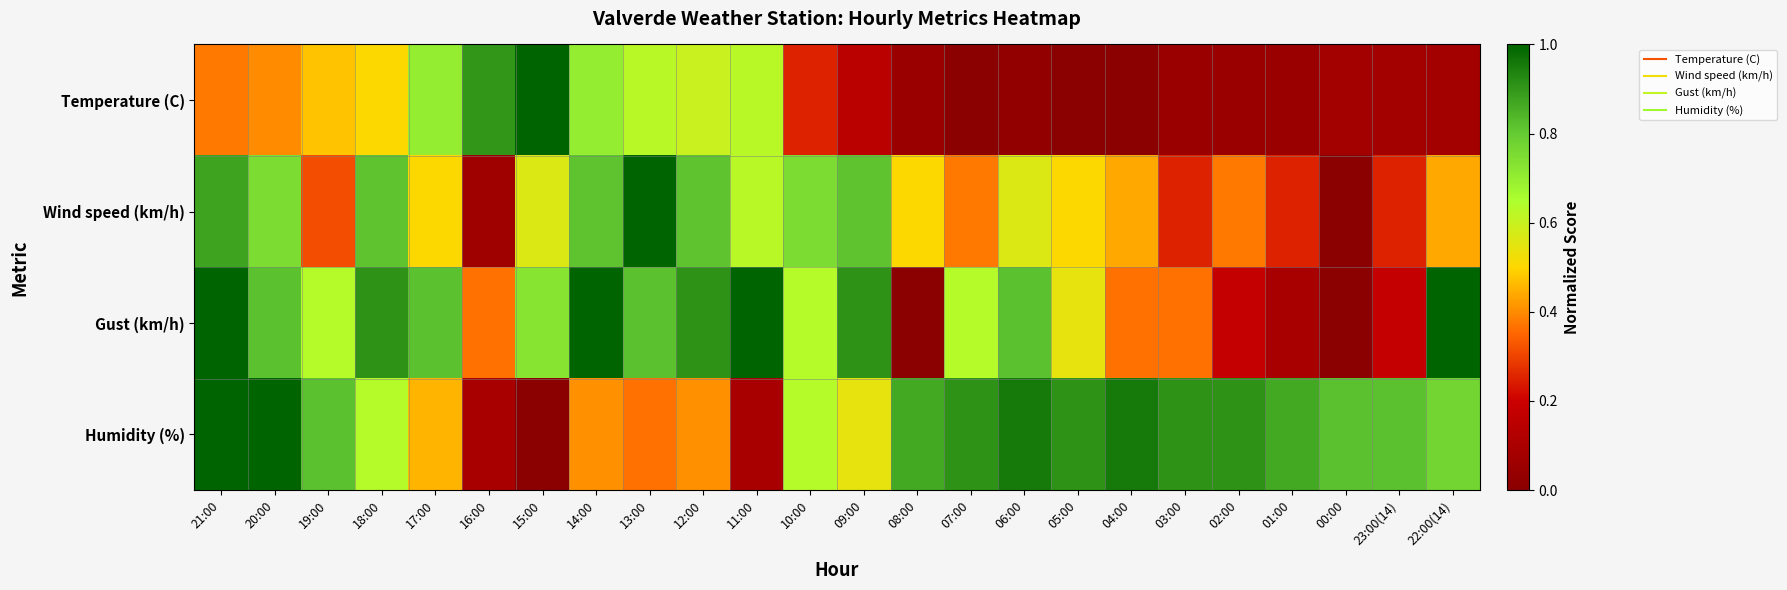

Which series has the largest total across all categories?

Humidity (%)